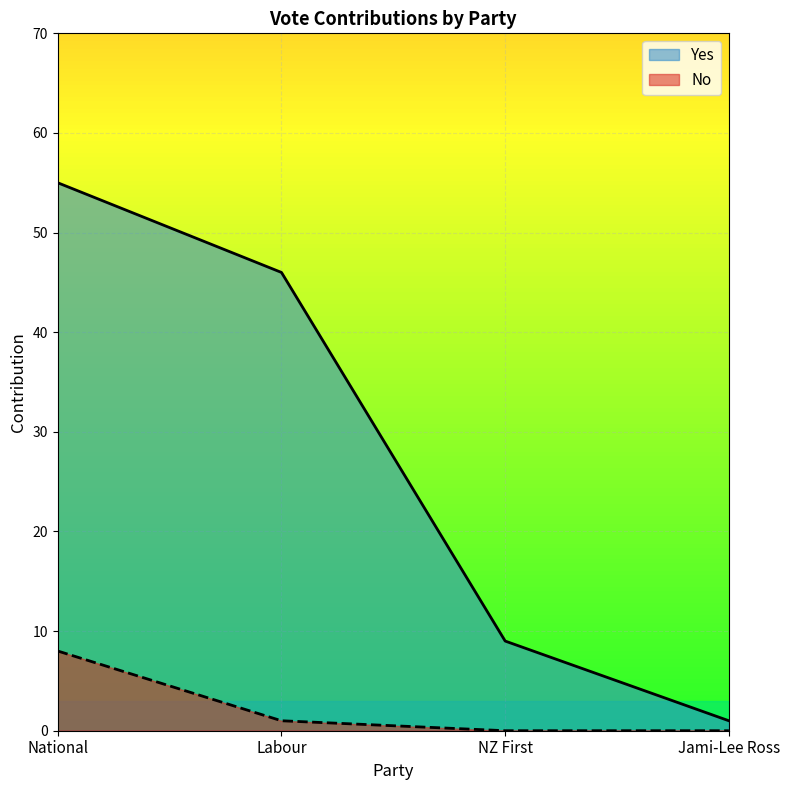

What is the label of the 1st point from the left?

National